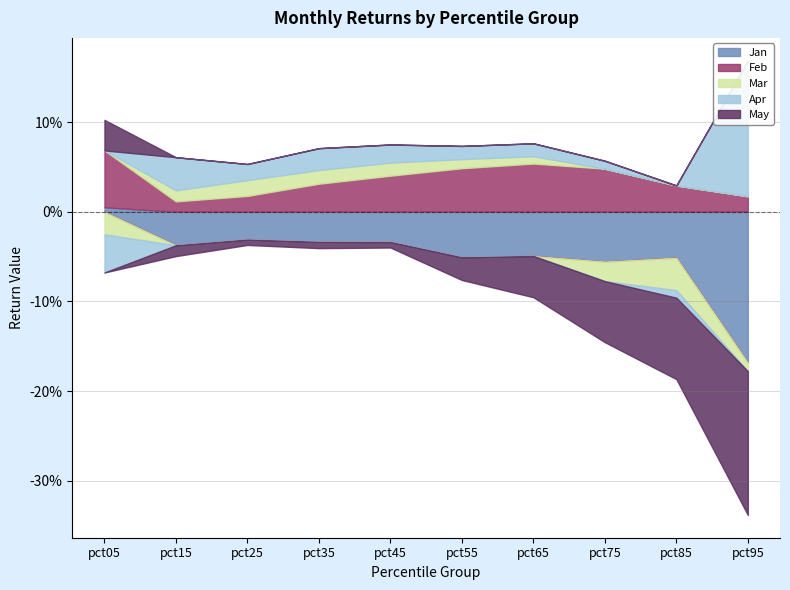

Between which two adjacent categories do Mar and May first intersect?

pct05 and pct15